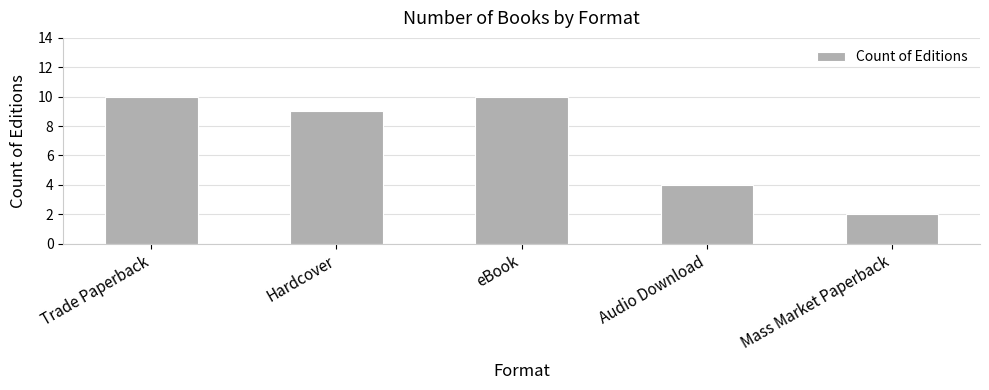

Reading right to left, list all the values displayed in this chart.

Mass Market Paperback=2	Audio Download=4	eBook=10	Hardcover=9	Trade Paperback=10